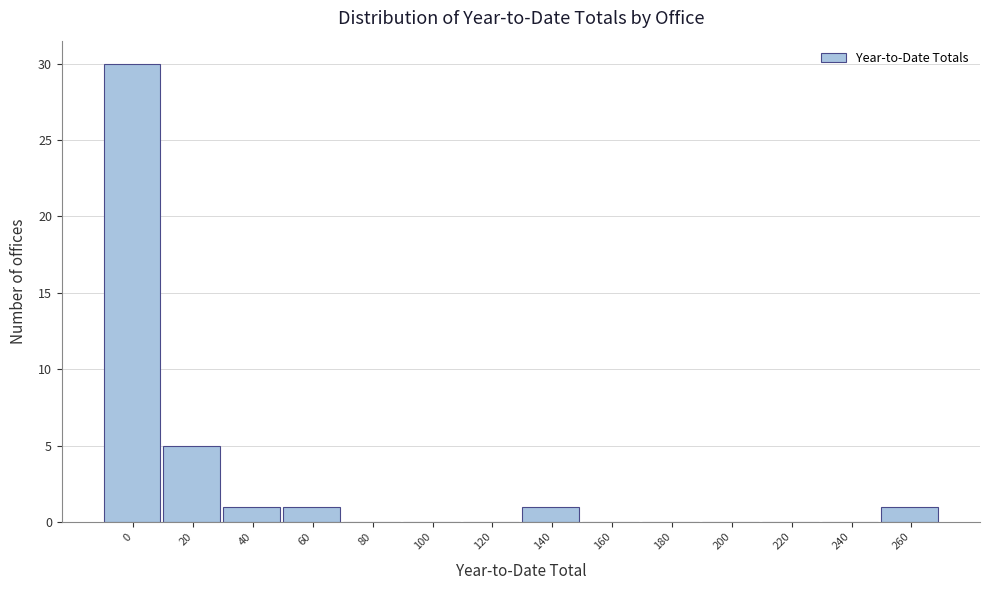

Reading left to right, transcribe all the data shown in this chart.

0=30	20=5	40=1	60=1	80=0	100=0	120=0	140=1	160=0	180=0	200=0	220=0	240=0	260=1